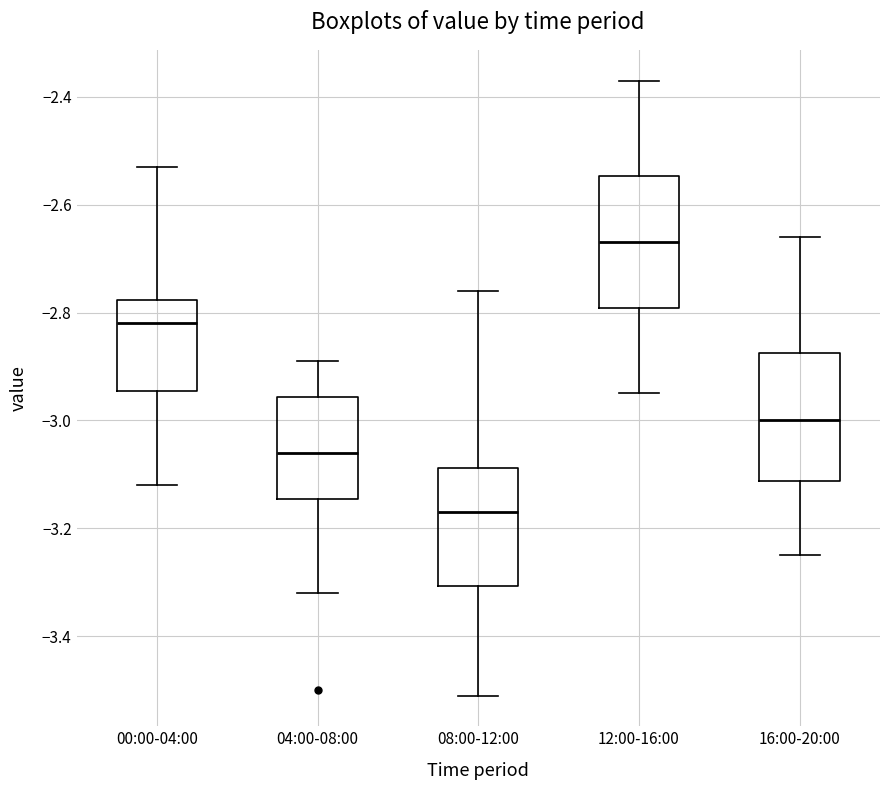

Where does the median line of the box for 08:00-12:00 sit on the y-axis? The values are not printed on the chart, so give them approximately, as read against the axis.

-3.16